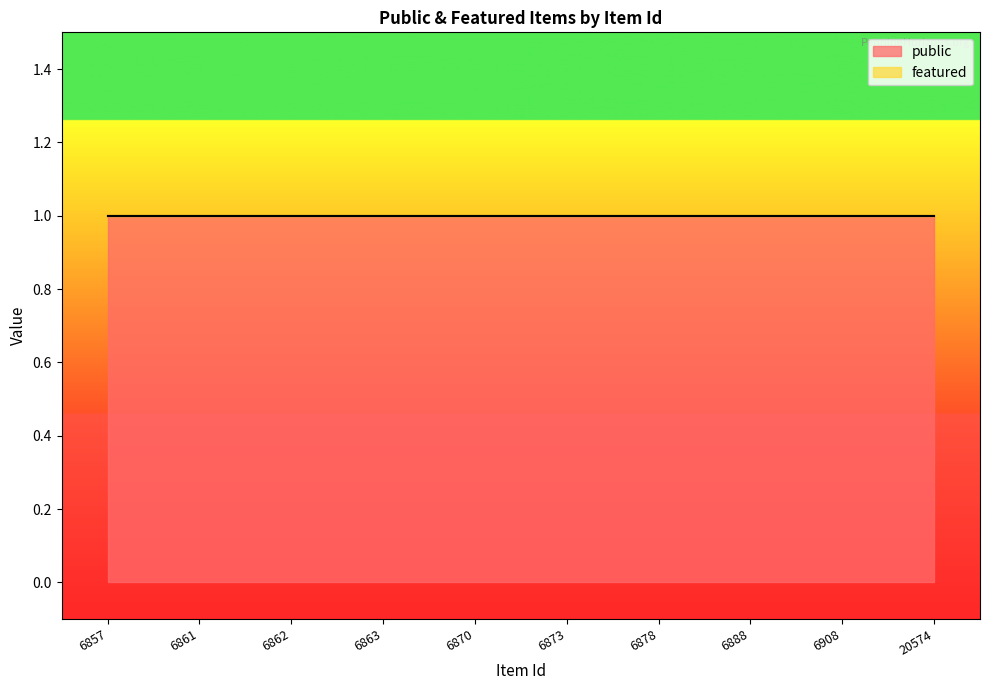

Reading right to left, what are all the values shown in this chart?

public: 20574=1	6908=1	6888=1	6878=1	6873=1	6870=1	6863=1	6862=1	6861=1	6857=1
featured: 20574=0	6908=0	6888=0	6878=0	6873=0	6870=0	6863=0	6862=0	6861=0	6857=0